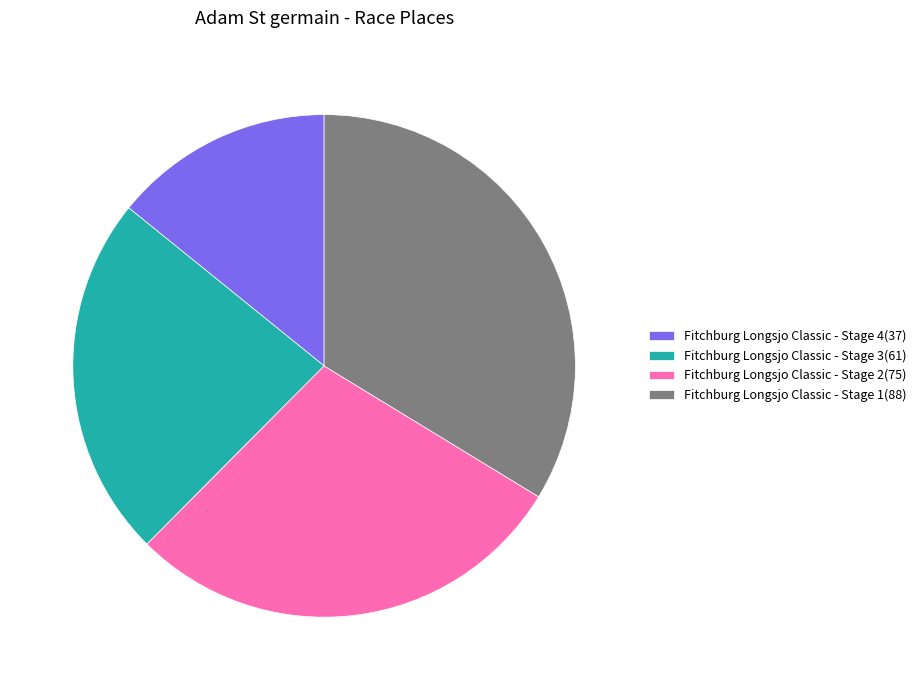

Is there any slice that represents more than half of the pie?

No